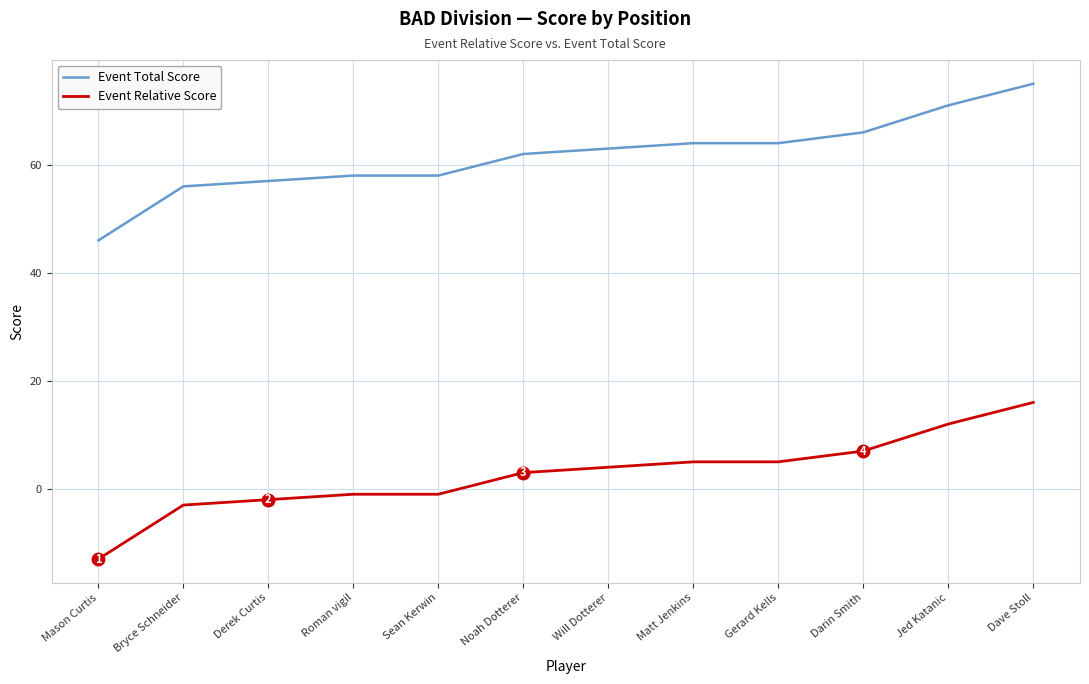

Rank the series by their maximum value, from highest to lowest.

Event Total Score, Event Relative Score